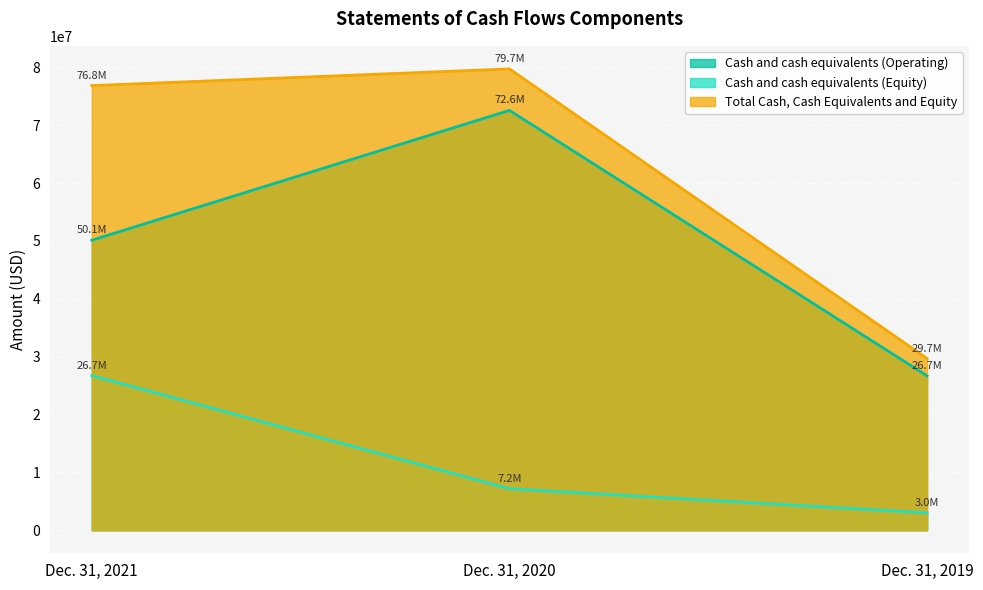

What is the value of the Cash and cash equivalents (Operating) point at the 3rd from the left?

26678989